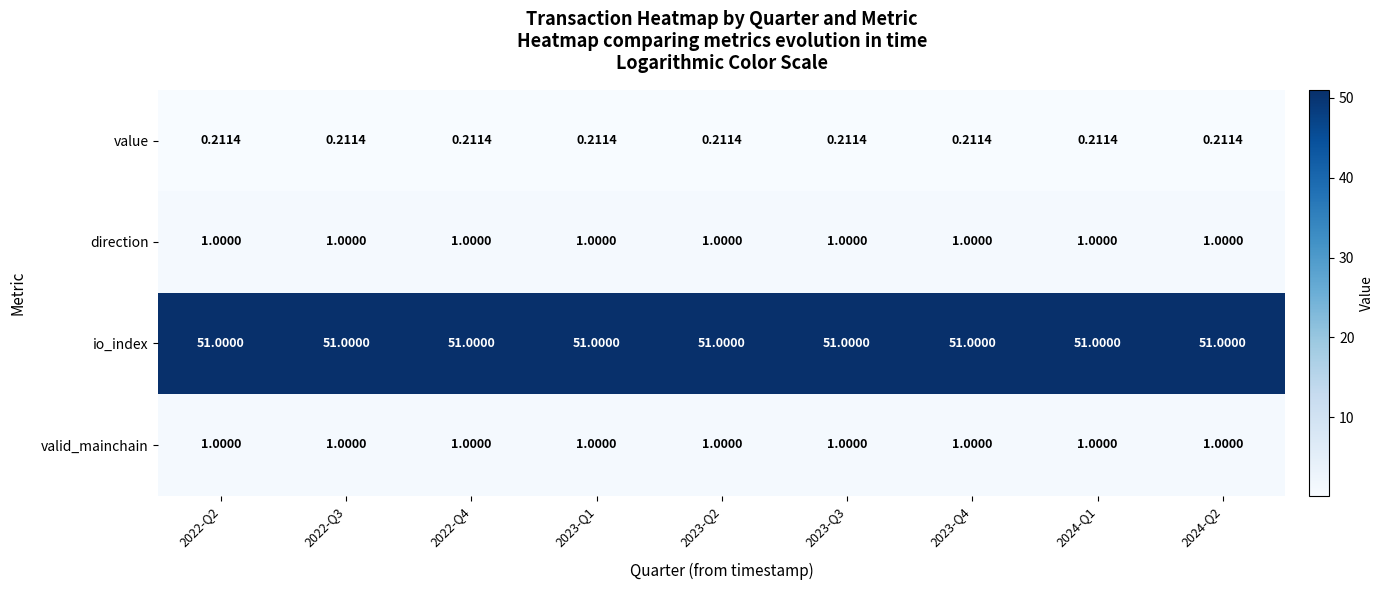

At how many categories does at least one series exceed 43?

9